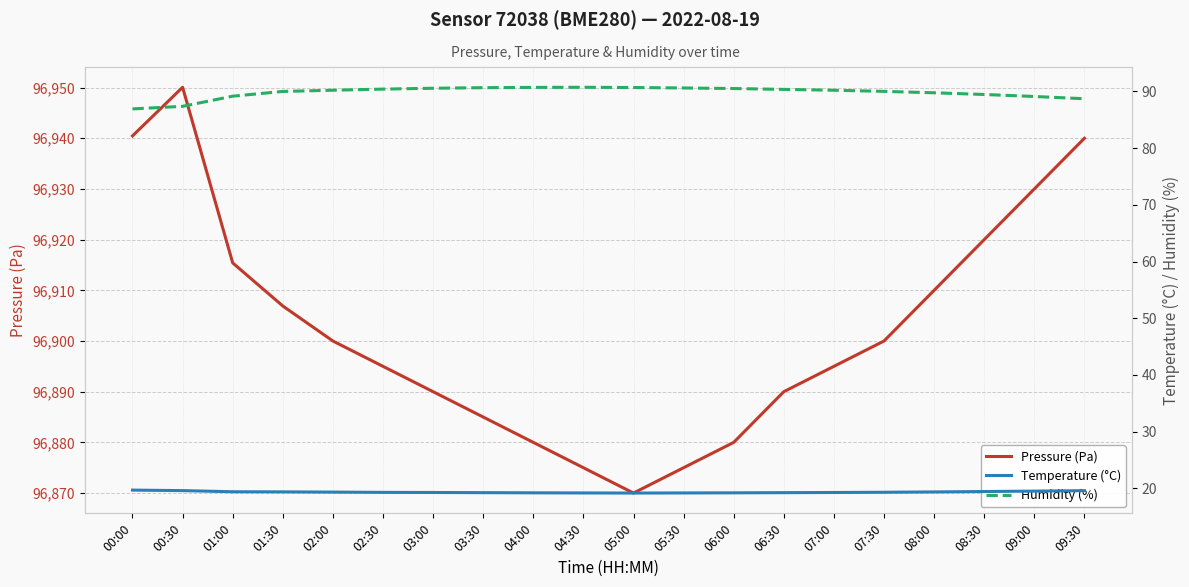

What is the lowest value of the Humidity (%) series?

86.9